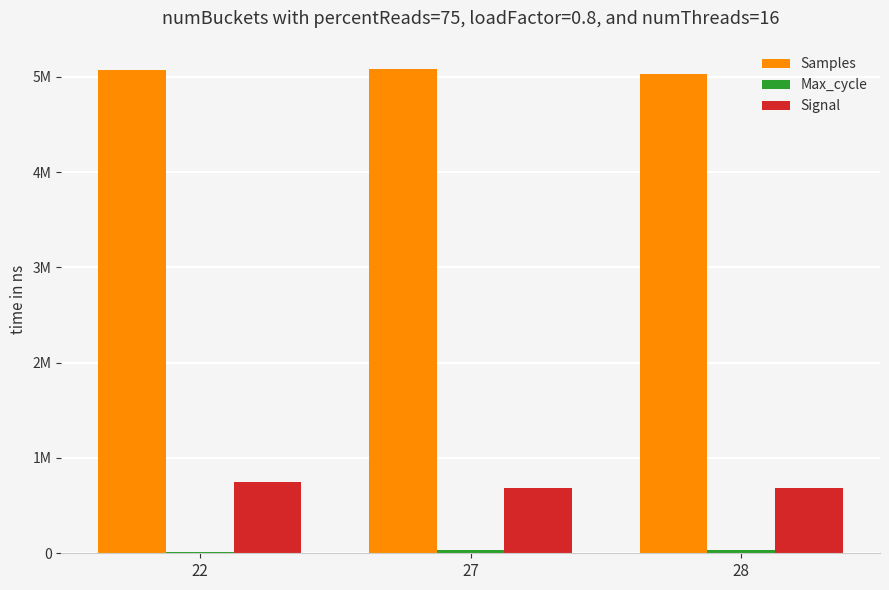

Are the bars horizontal?

No